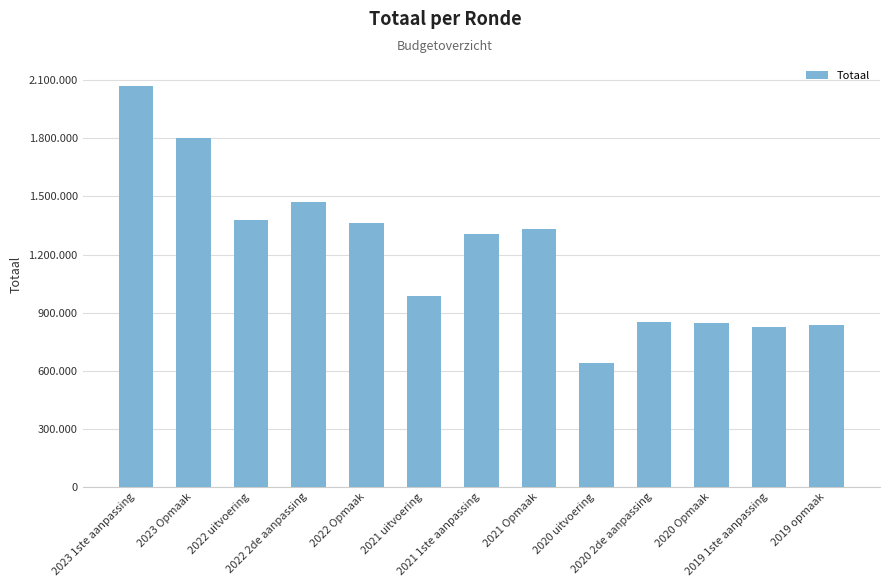

Count the number of values greater than 1307456.

6